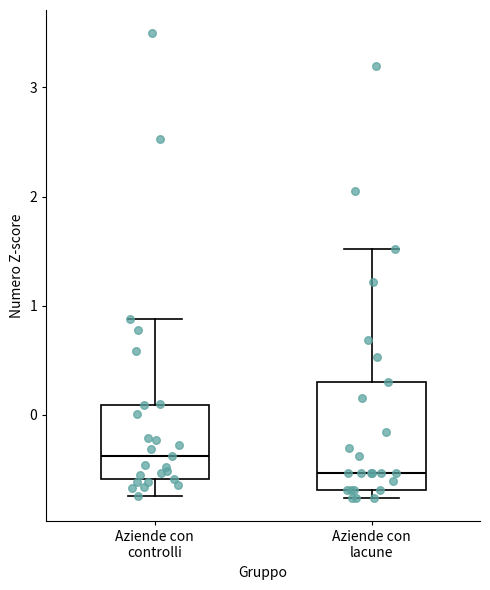

Reading left to right, transcribe this box plot: for each box, give where its median line is, the range the box spans, and where its two whiskers end, as read against the y-axis. The values are not printed on the chart, so give them approximately, as read against the axis.

Aziende con controlli: median -0.4, box -0.6 to 0.1, whiskers -0.7 to 0.9
Aziende con lacune: median -0.5, box -0.7 to 0.3, whiskers -0.8 to 1.5